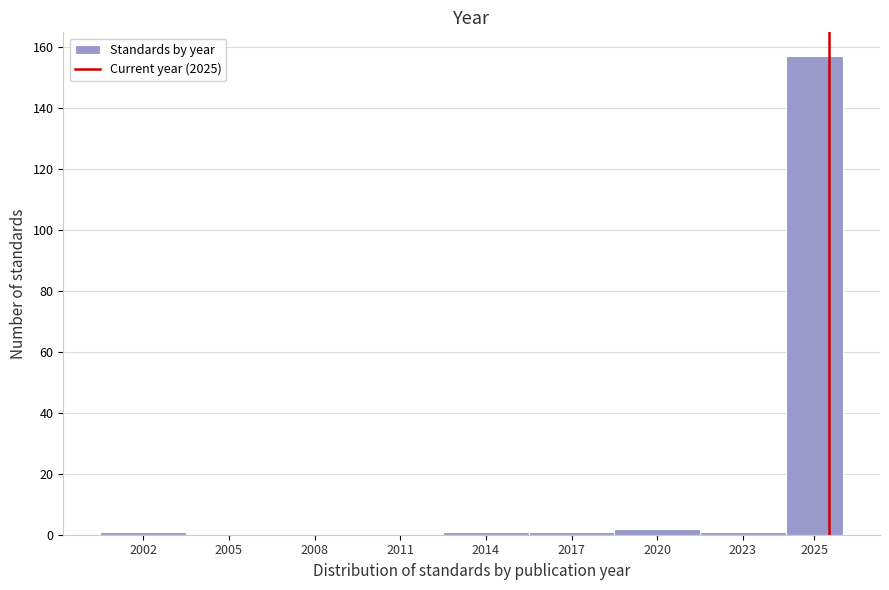

Reading left to right, extract all data points from this chart.

2002=1	2005=0	2008=0	2011=0	2014=1	2017=1	2020=2	2023=1	2025=157